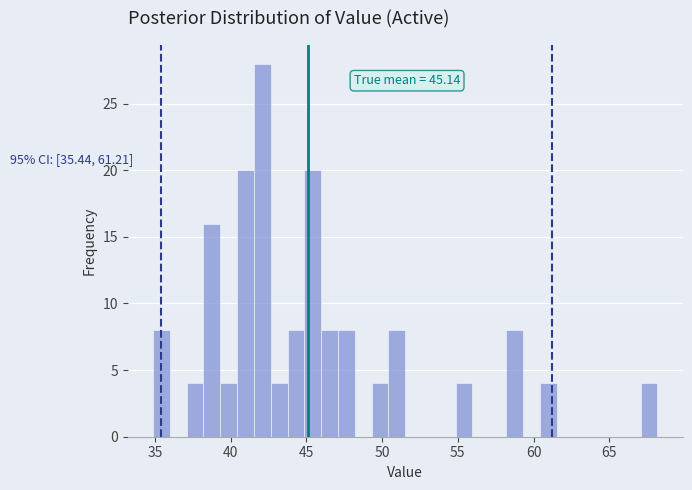

Around what value on the x-axis is the tallest bar? Give the approximate position of its centre, as read against the axis.

42.0